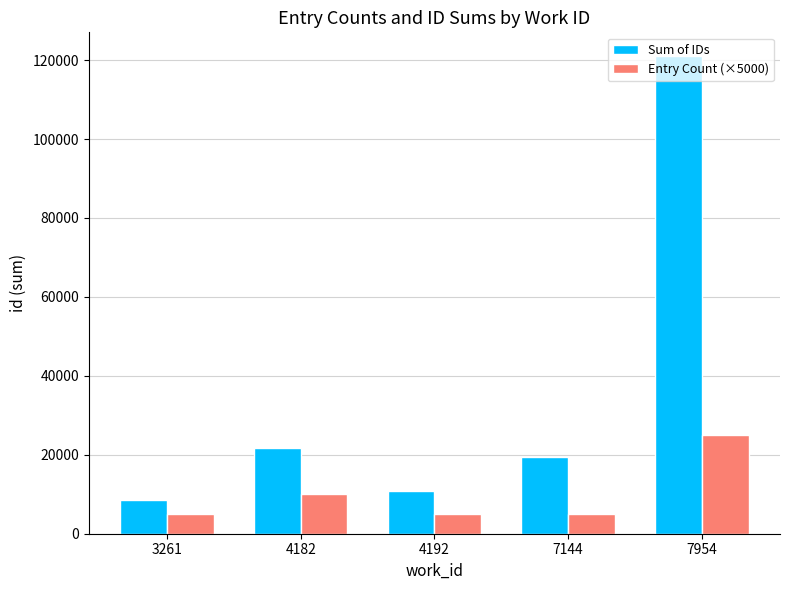

At which category is the sum across all series the highest?

7954